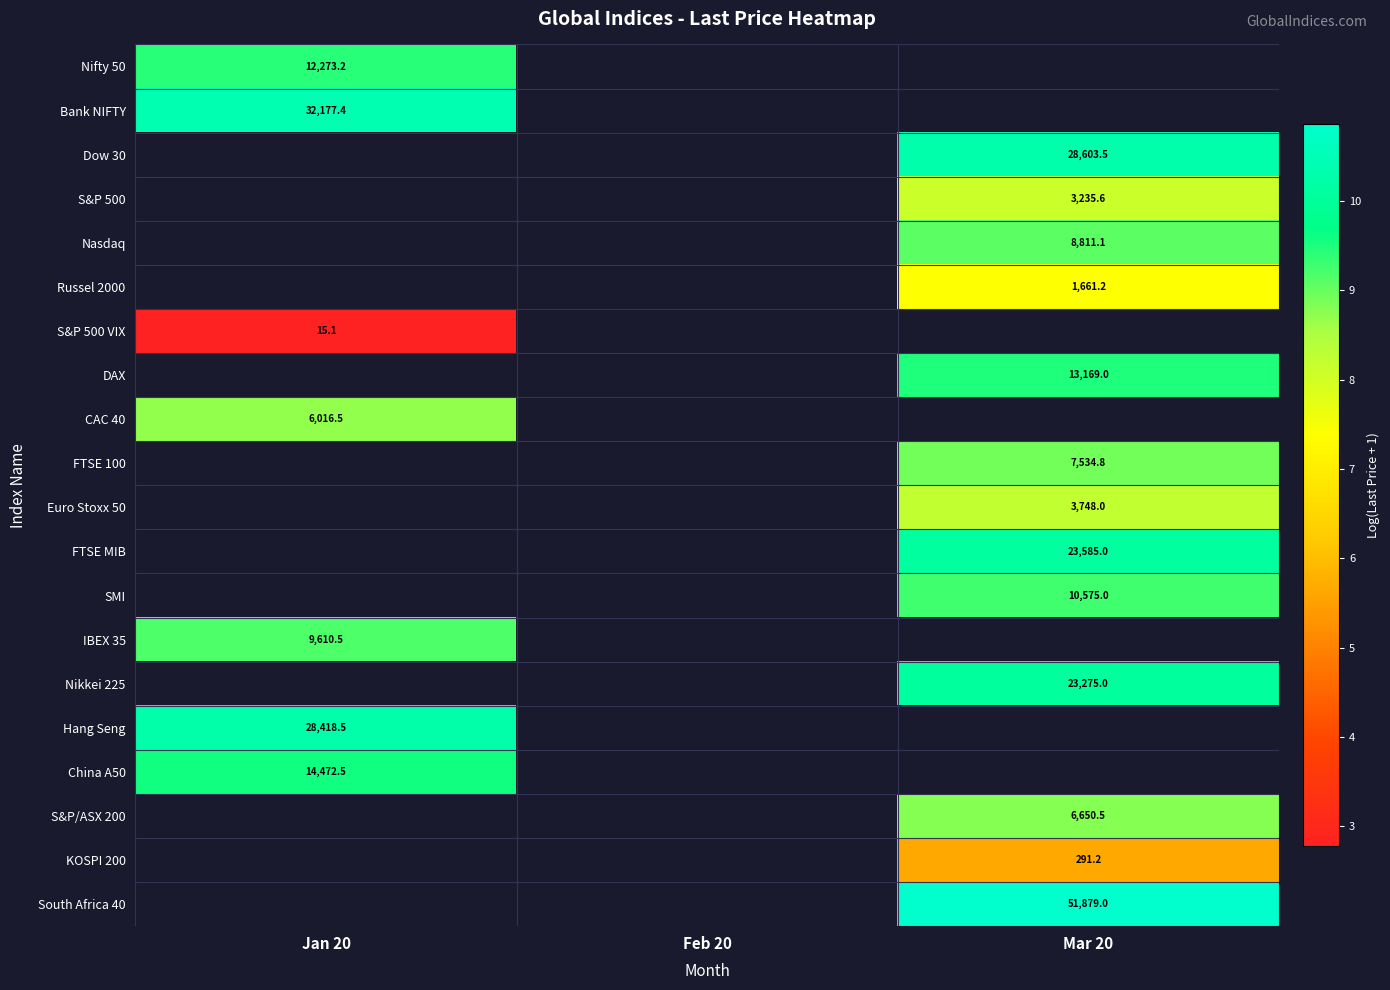

At how many categories does at least one series exceed 5?

2